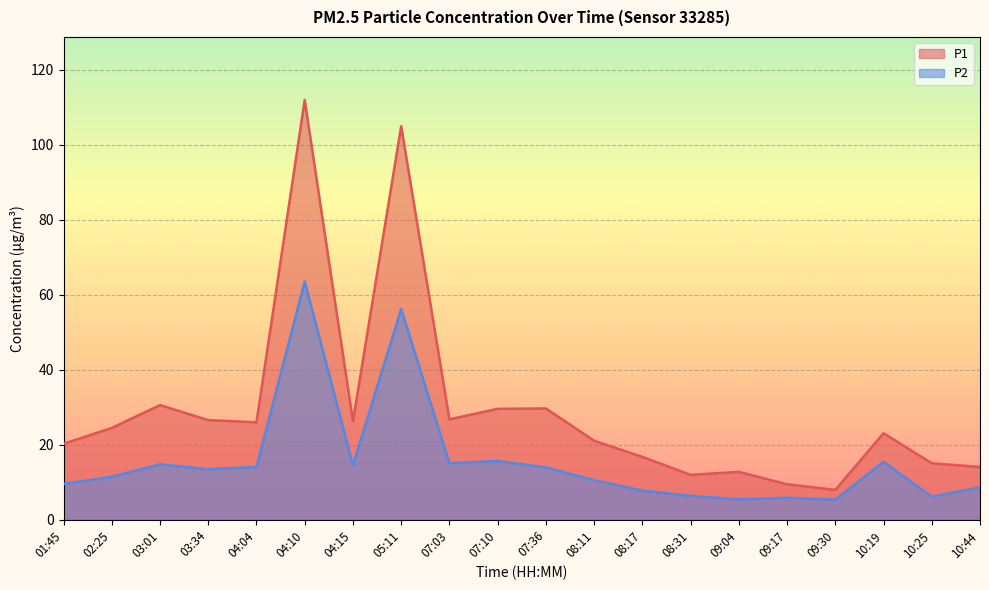

At which label does P1 reach its peak?

04:10